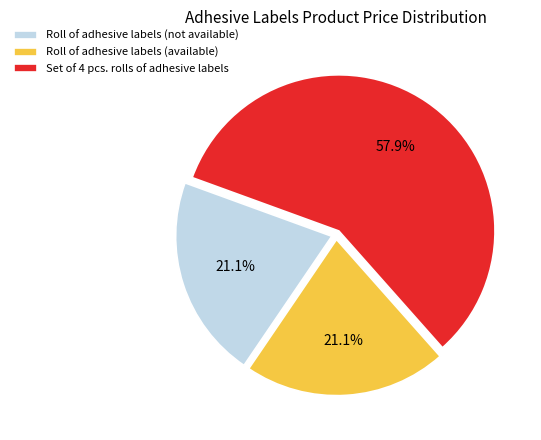

Is the sum of Roll of adhesive labels (not available) and Set of 4 pcs. rolls of adhesive labels greater than half?

Yes